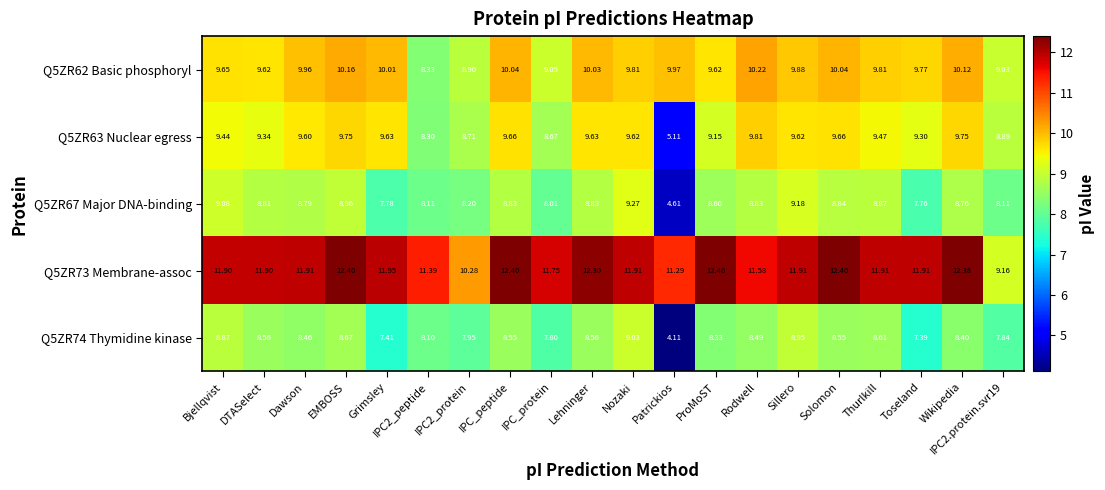

At which label does Q5ZR63 Nuclear egress first exceed 9?

Bjellqvist